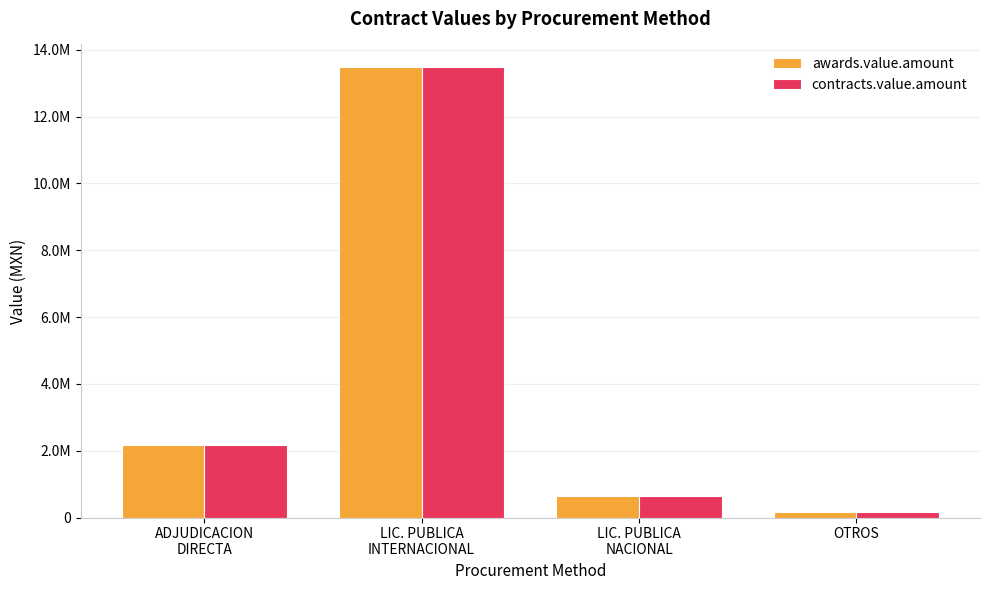

At how many categories does at least one series exceed 664333?

2